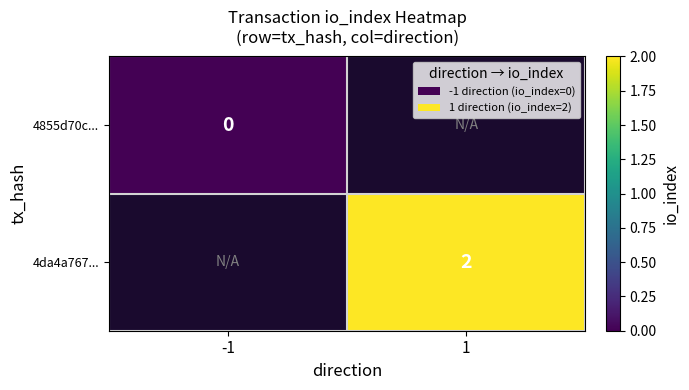

Is it true that 4da4a767... equals 2 at 1?

True